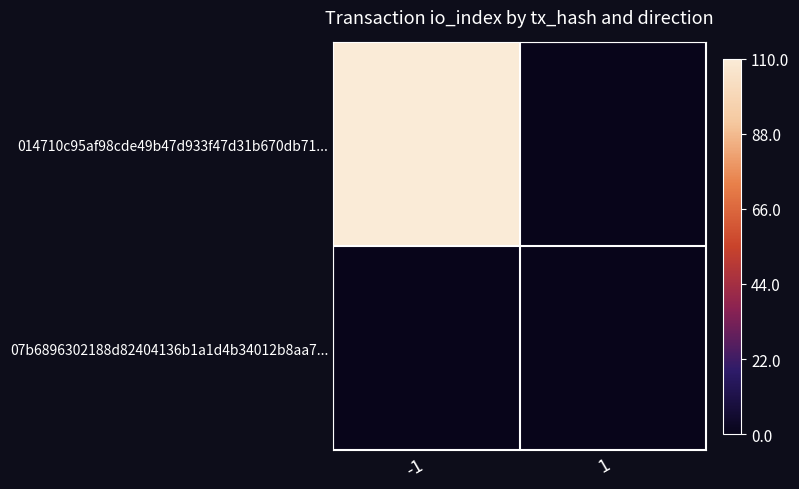

At which category does the chart reach its peak across all series?

-1